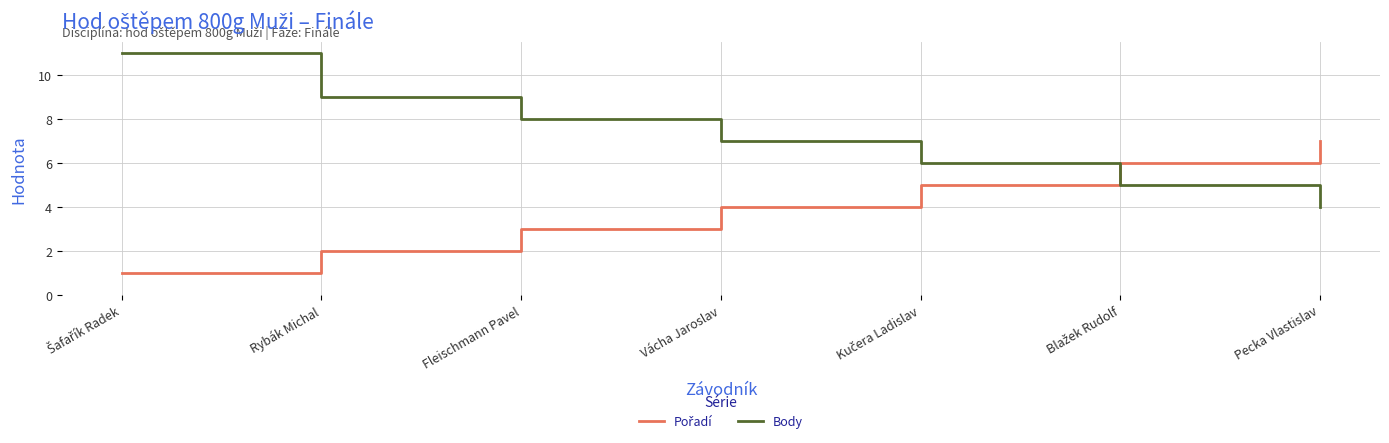

Which series has the largest range (max minus min)?

Body